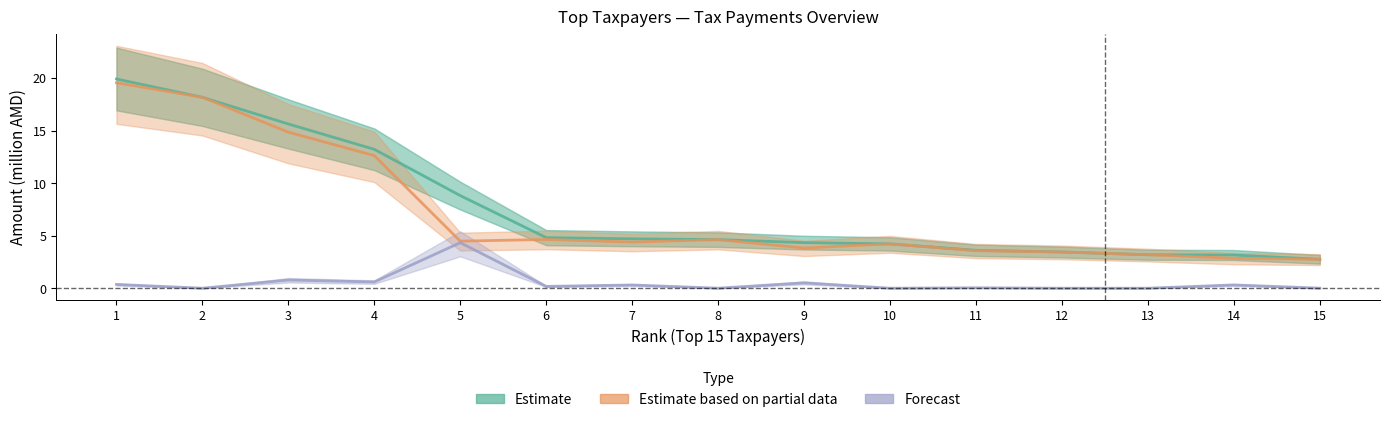

At how many categories does at least one series exceed 6?

5